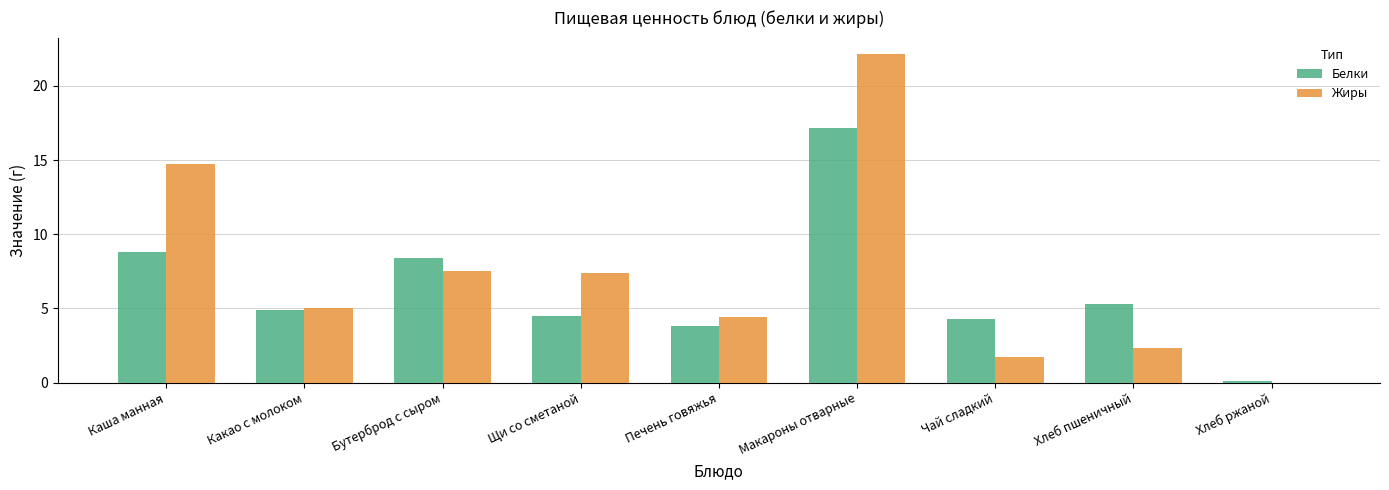

What is the approximate value of Белки at Печень говяжья?

3.8